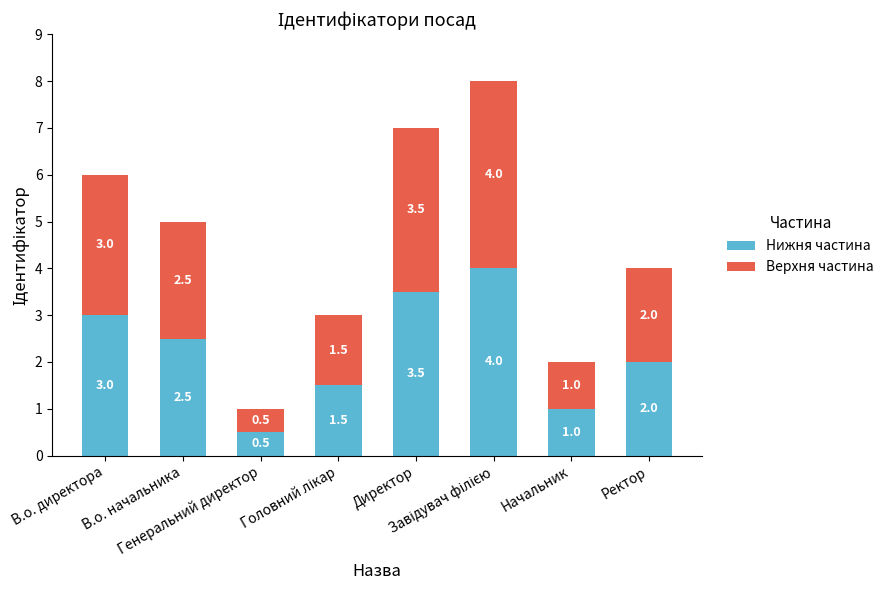

What is the lowest value of the Нижня частина series?

0.5